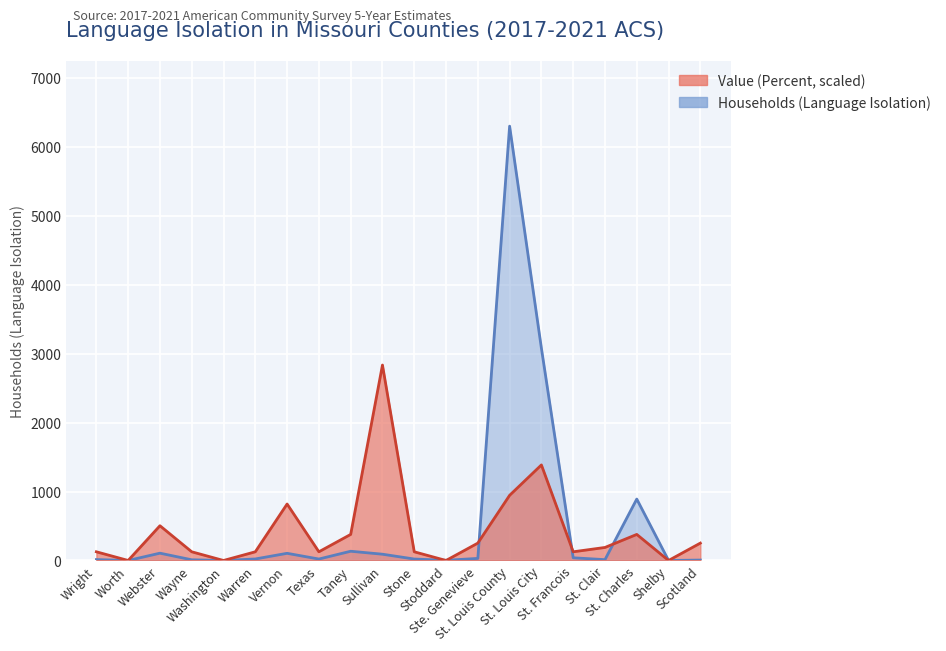

Which has a higher value, Wright or Taney?

Taney